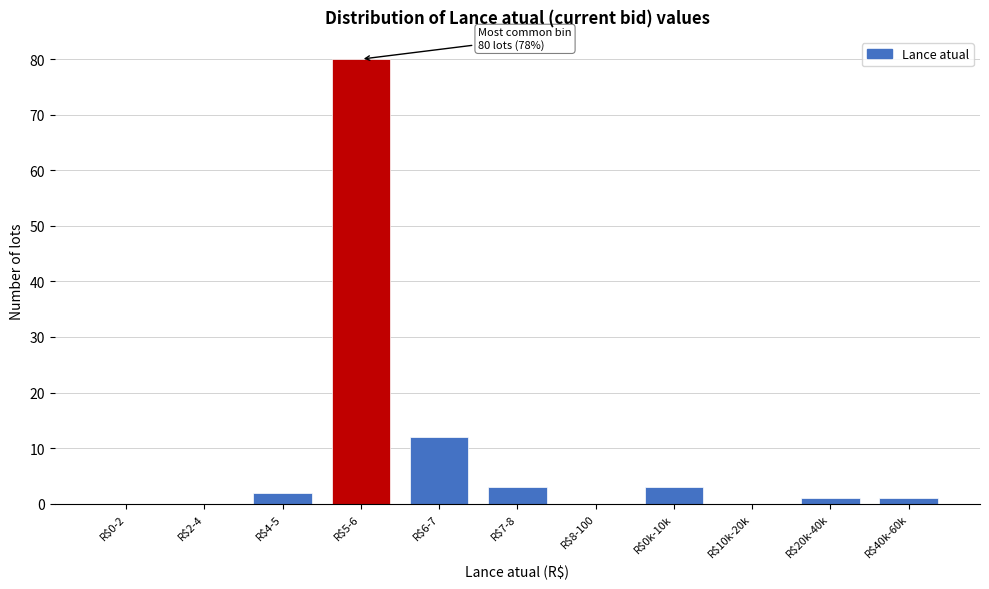

True or false: the data shows 32 at R$2-4.

False